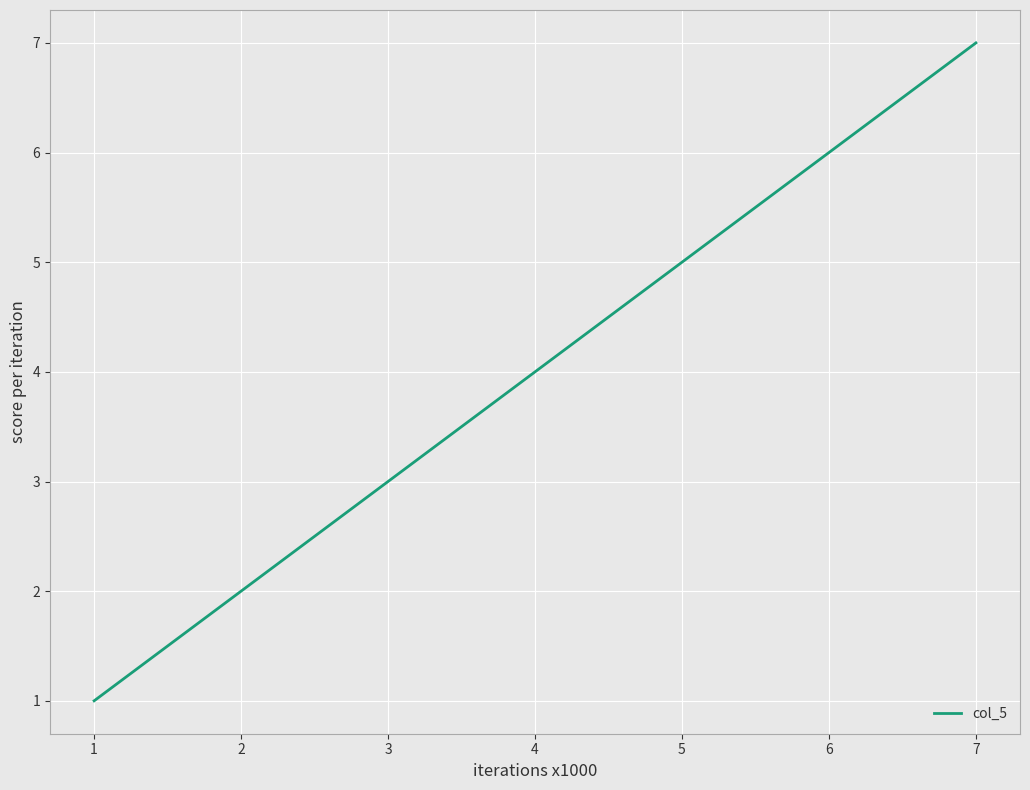

Rank the categories by value from highest to lowest.

7, 6, 5, 4, 3, 2, 1